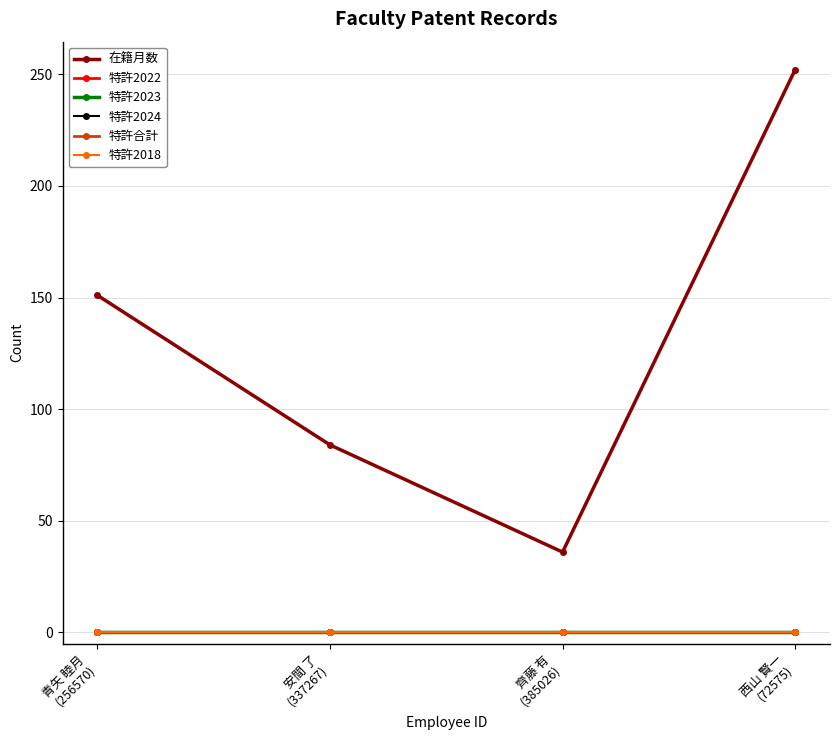

Rank the categories by 在籍月数 value from highest to lowest.

西山 賢一
(72575), 青矢 睦月
(256570), 安間 了
(337267), 齊藤 有
(385026)